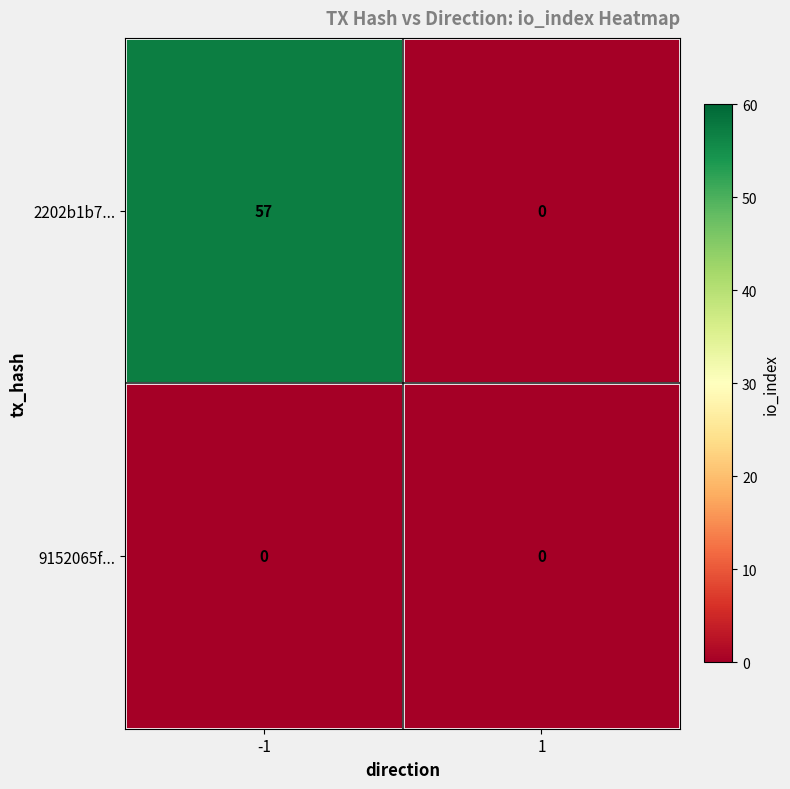

Which series has the largest total across all categories?

2202b1b7...